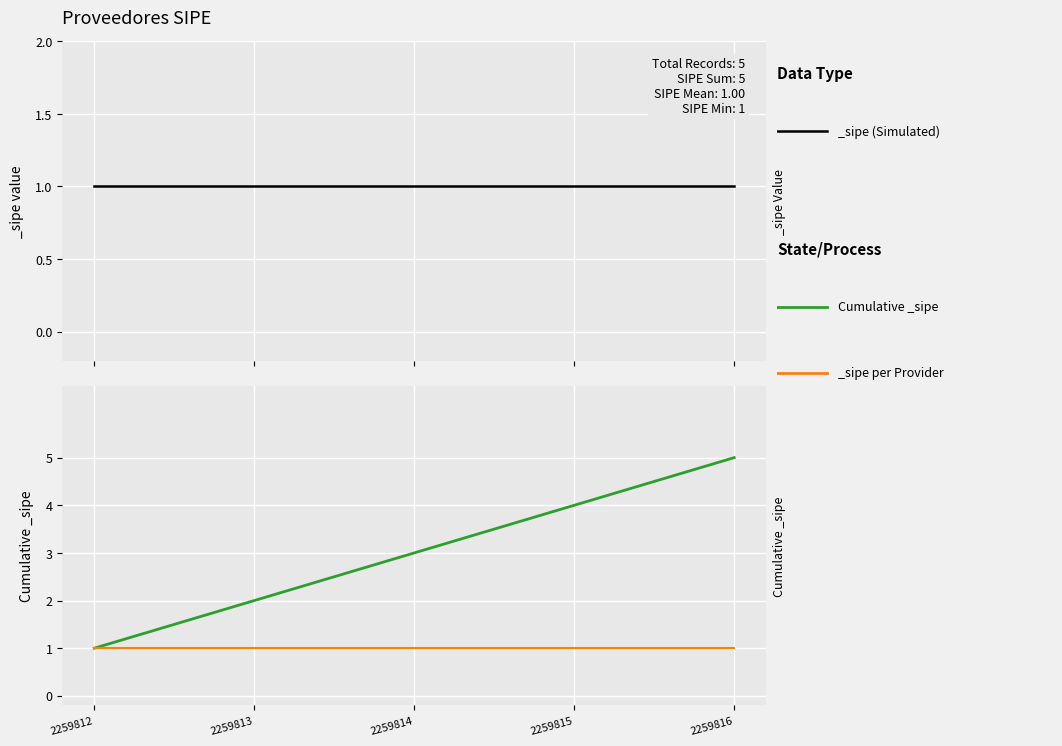

What is the minimum value shown in the chart?

1